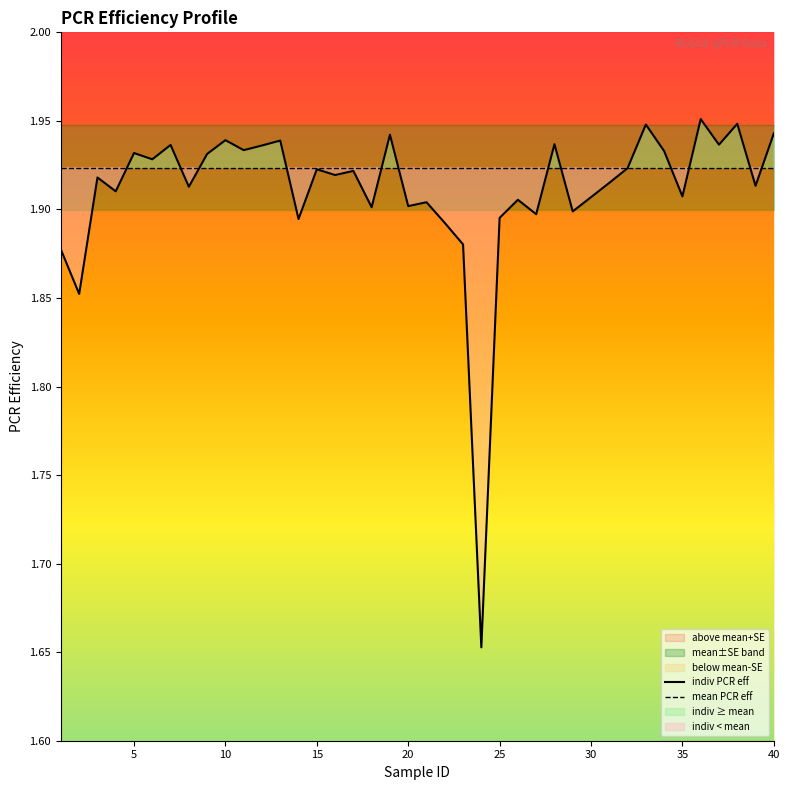

The value of mean PCR eff at 15 is 0.7. True or false?

False